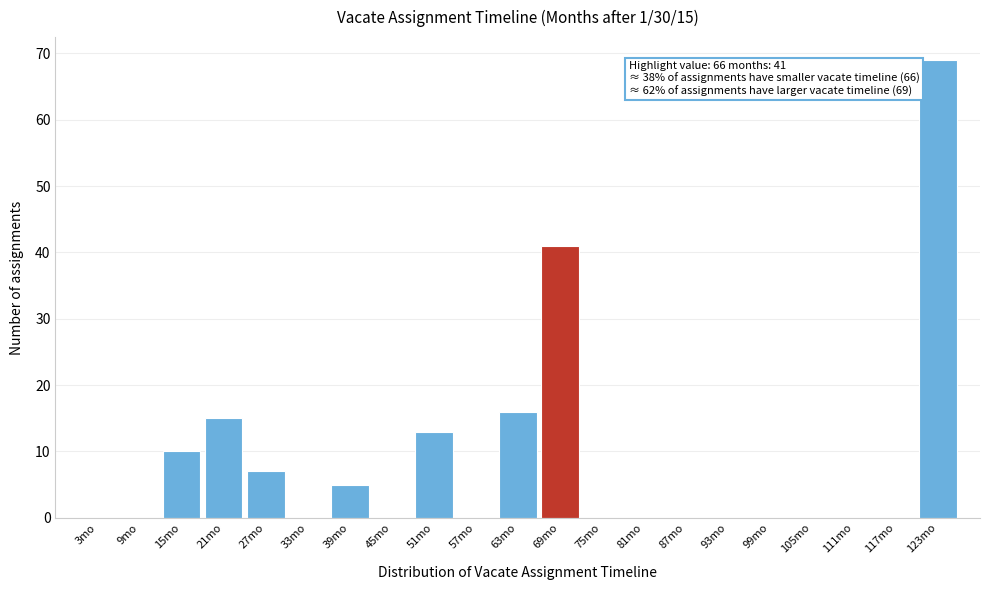

Over which range of the x-axis is the bar tallest?

120 to 126